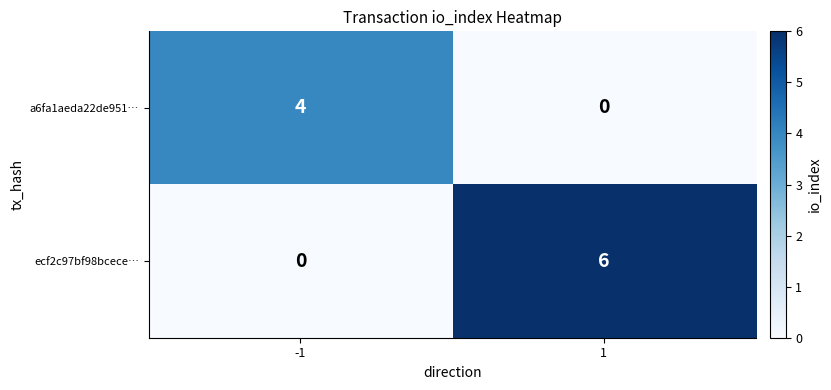

Reading right to left, list all the values displayed in this chart.

a6fa1aeda22de951…: 1=0	-1=4
ecf2c97bf98bcece…: 1=6	-1=0